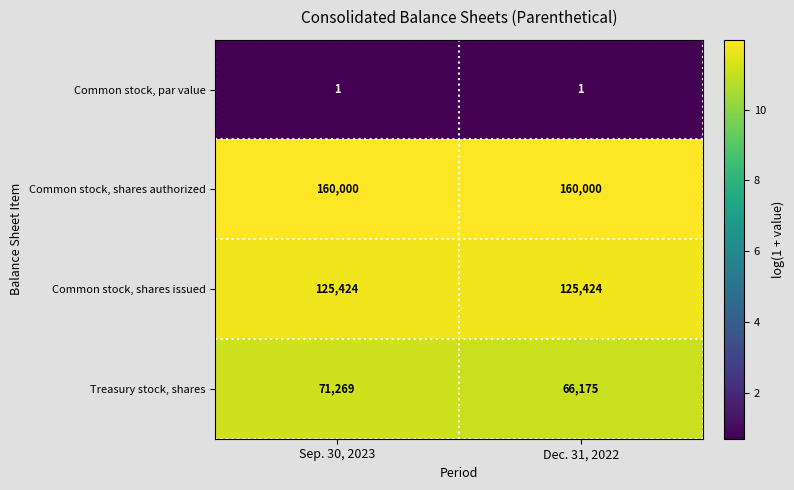

Which series has the largest range (max minus min)?

Treasury stock, shares